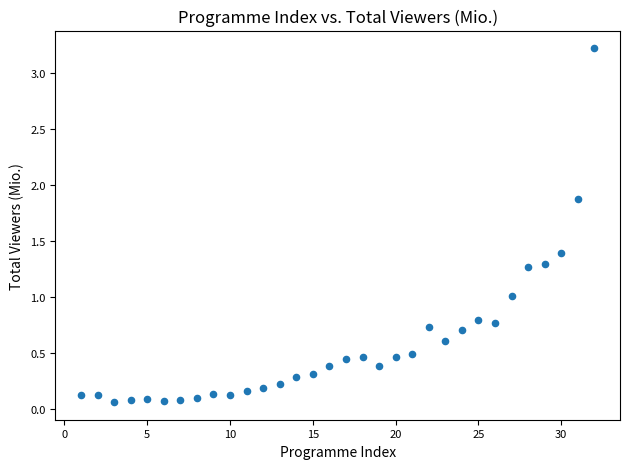

What is the range of Y values (max minus min)?

3.2